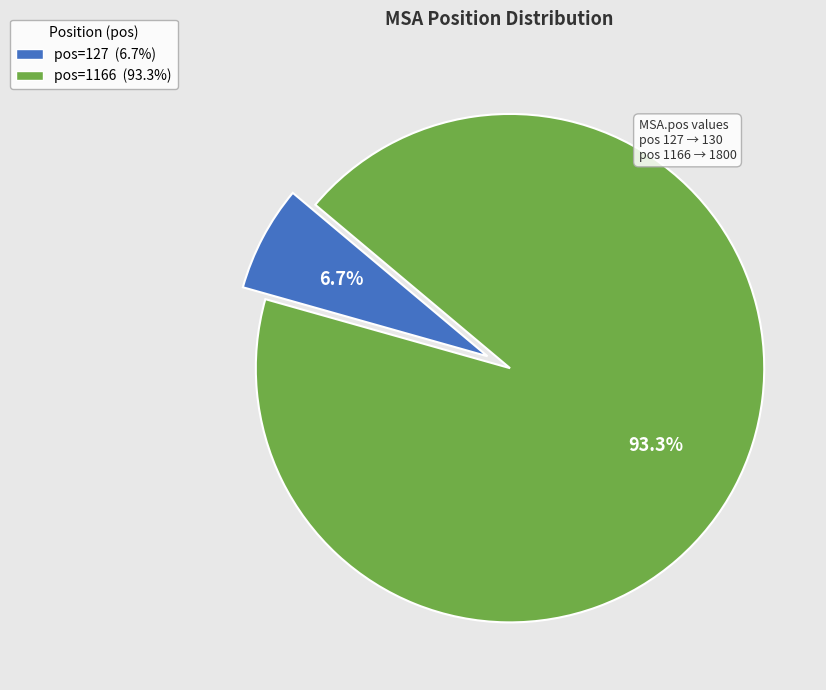

Is there a majority slice in this chart?

Yes